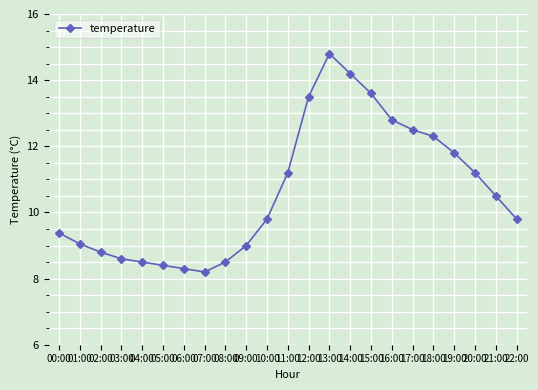

Where is the first local minimum?

07:00